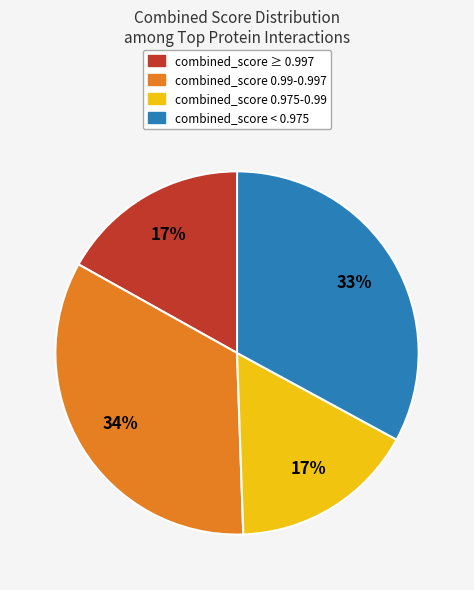

Count the number of slices in the pie.

4